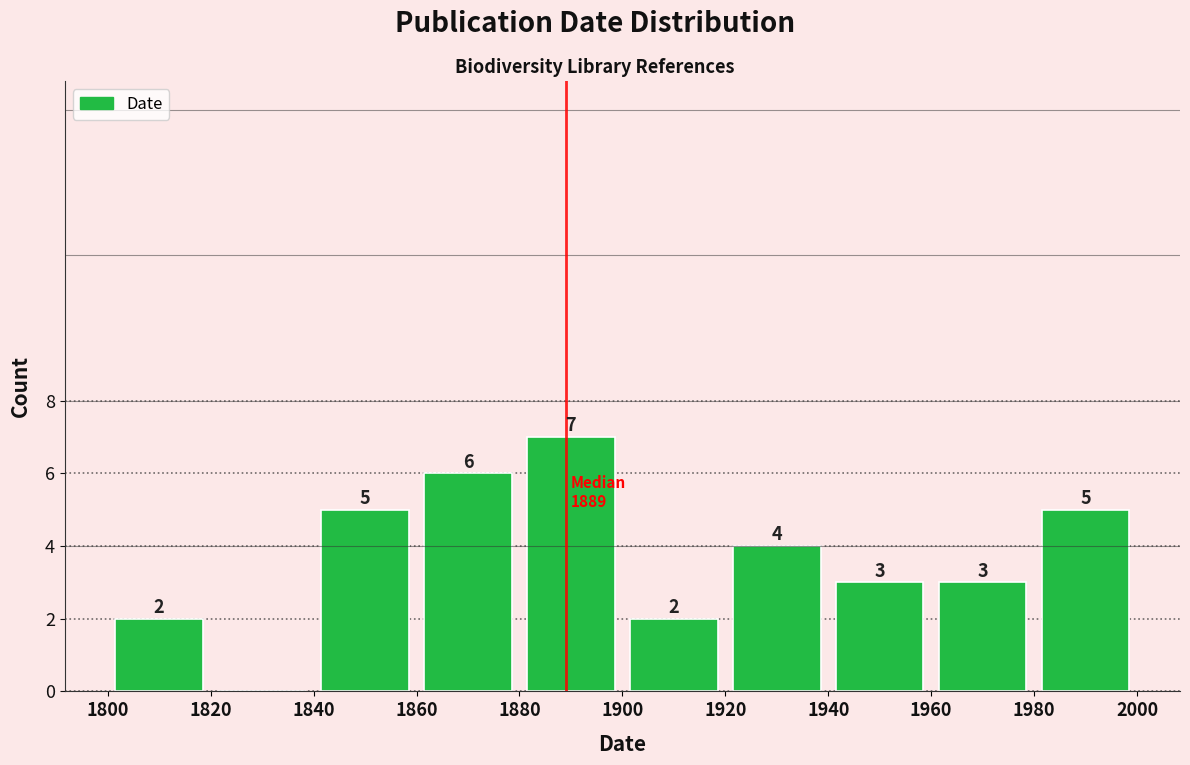

Which range on the x-axis has the tallest bar?

1880 to 1900